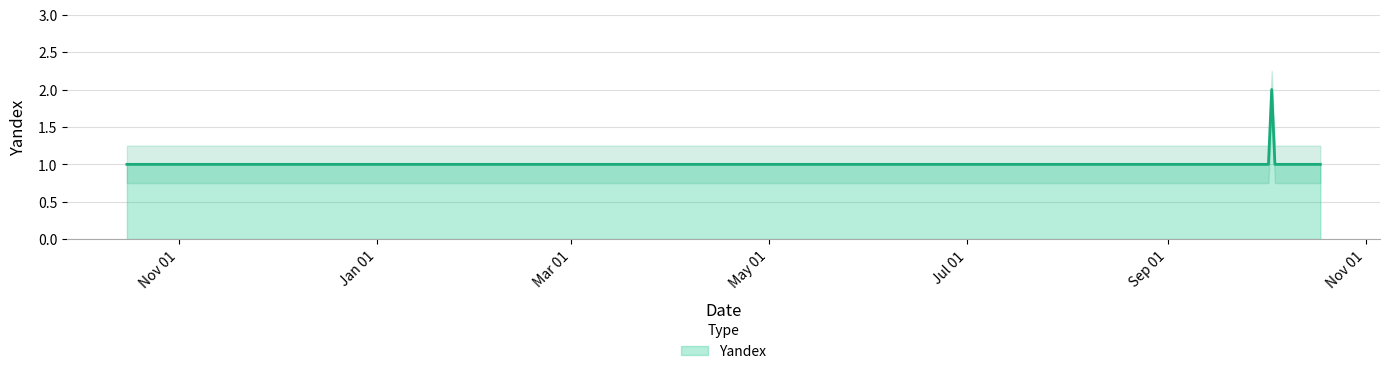

How many points are higher than both their immediate neighbors (excluding endpoints)?

1